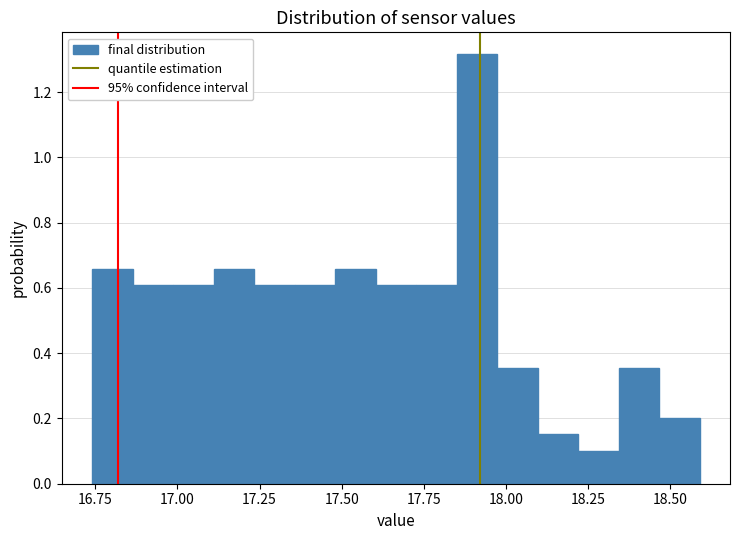

Around what value on the x-axis is the tallest bar? Give the approximate position of its centre, as read against the axis.

17.90